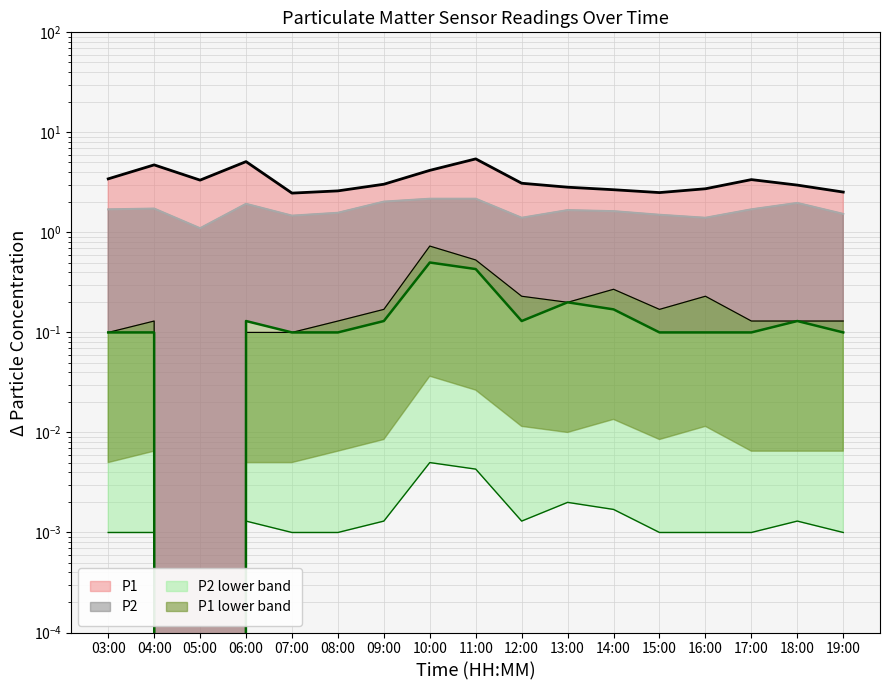

The value of P1_lower at 17:00 is 0.1. True or false?

True